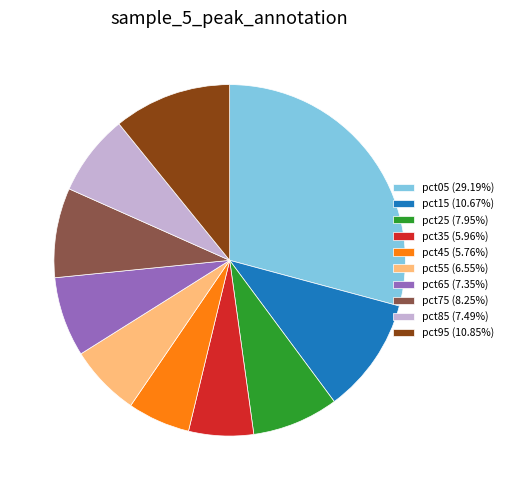

Which category has the biggest portion of the pie?

pct05